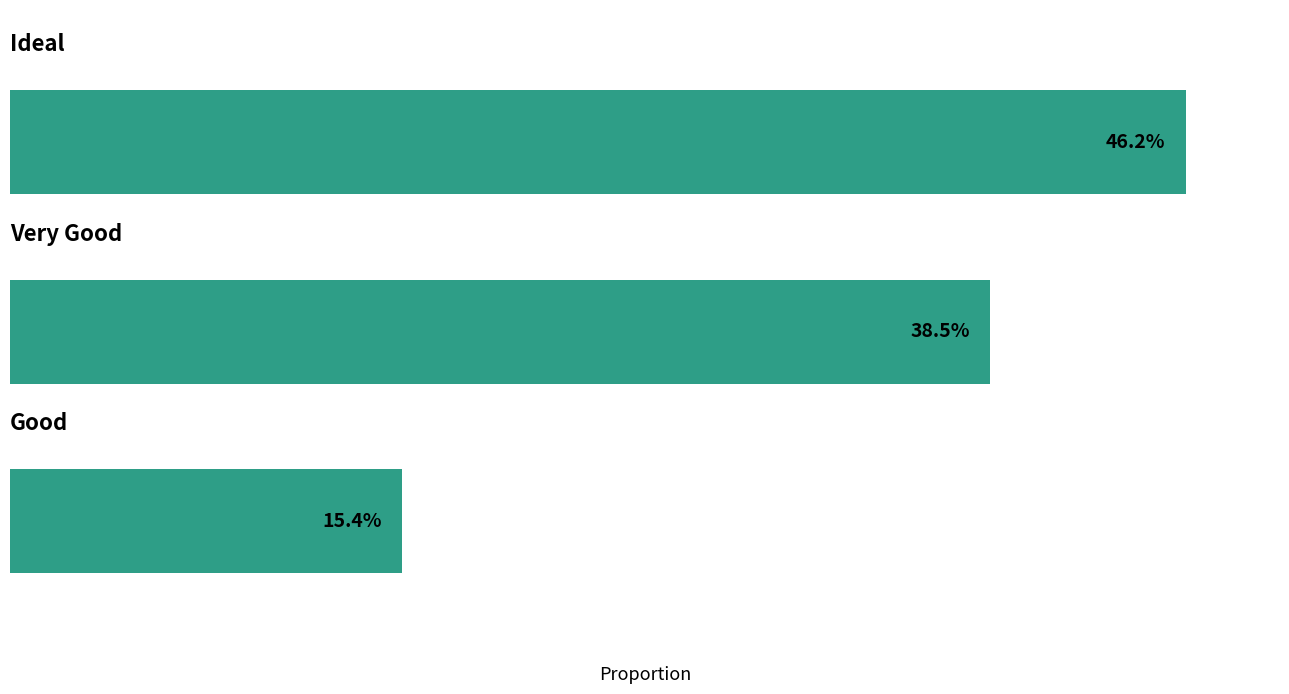

Are the bars horizontal?

Yes